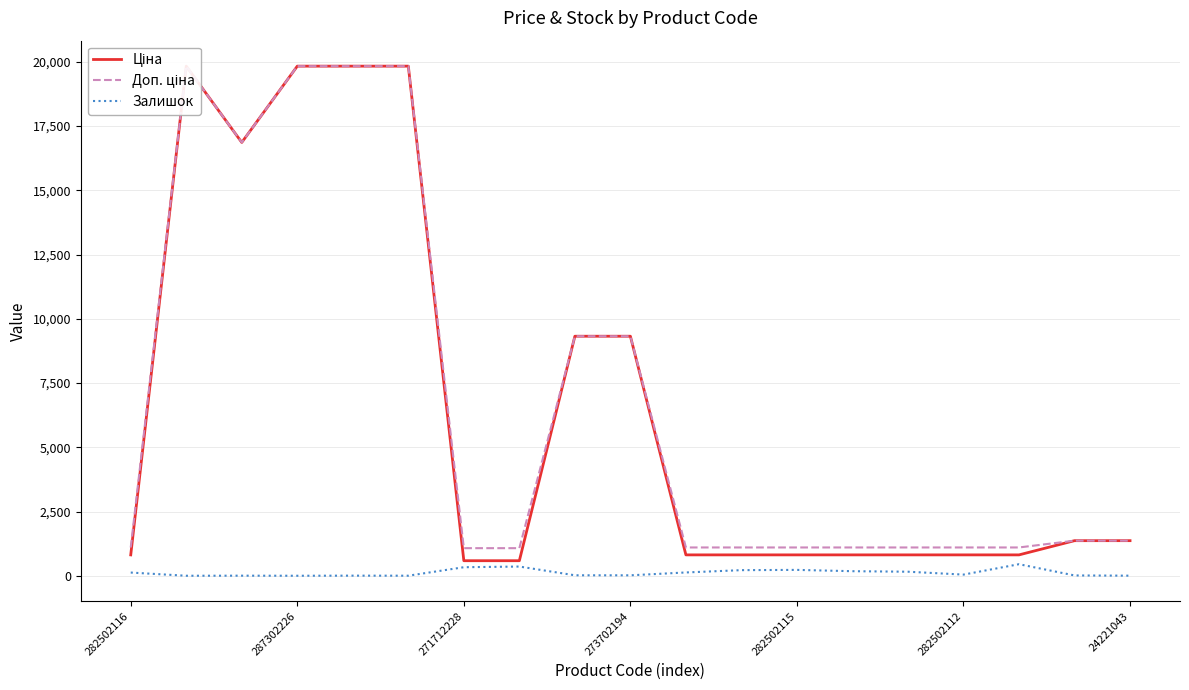

What is the greatest value displayed?

19831.1